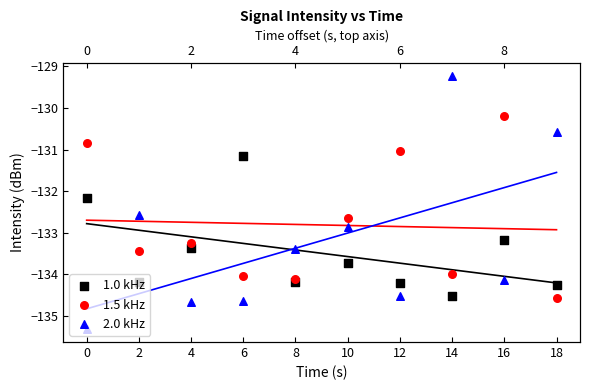

Which series has the largest total across all categories?

1.5 kHz